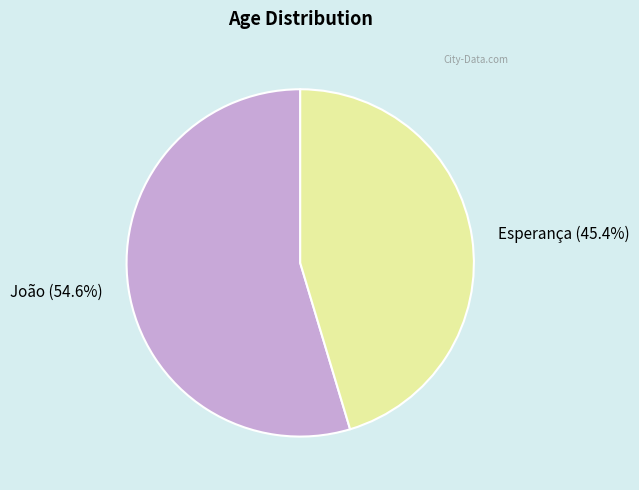

What is the smallest slice in the pie chart?

Esperança